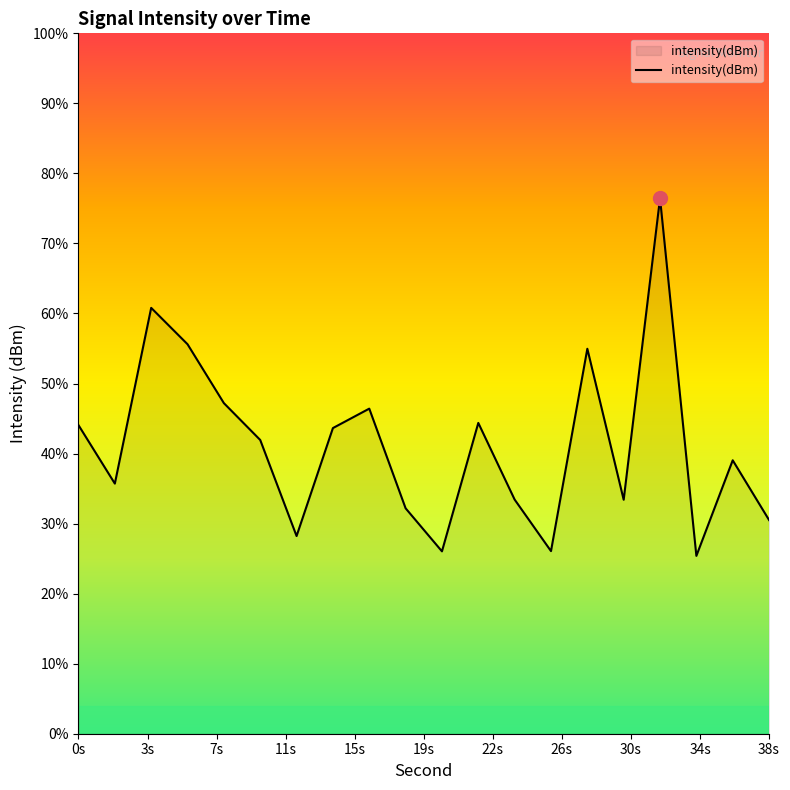

Does the chart display data point markers on the line(s)?

No